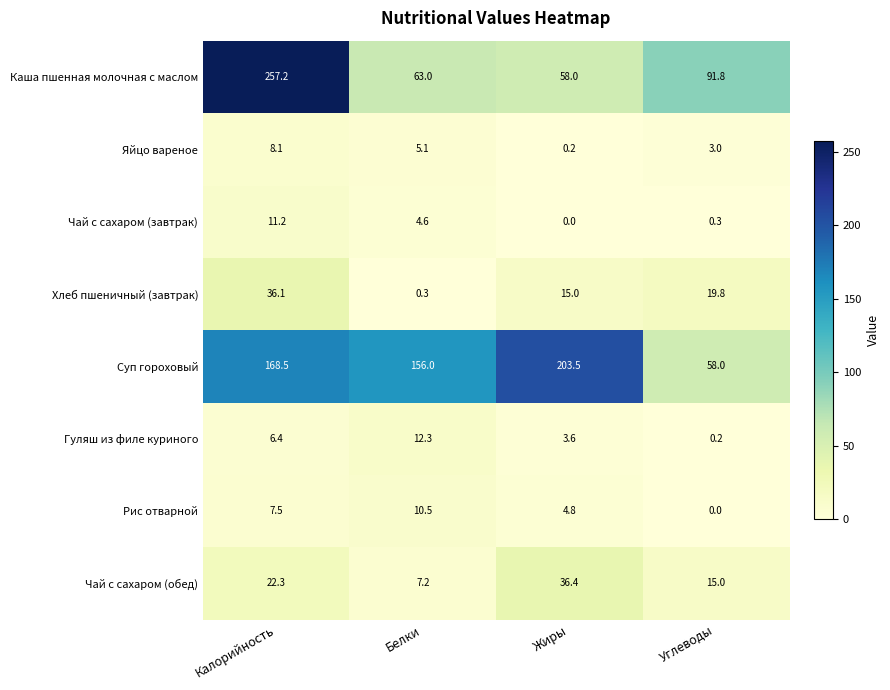

Which series changed the most between Калорийность and Белки?

Каша пшенная молочная с маслом